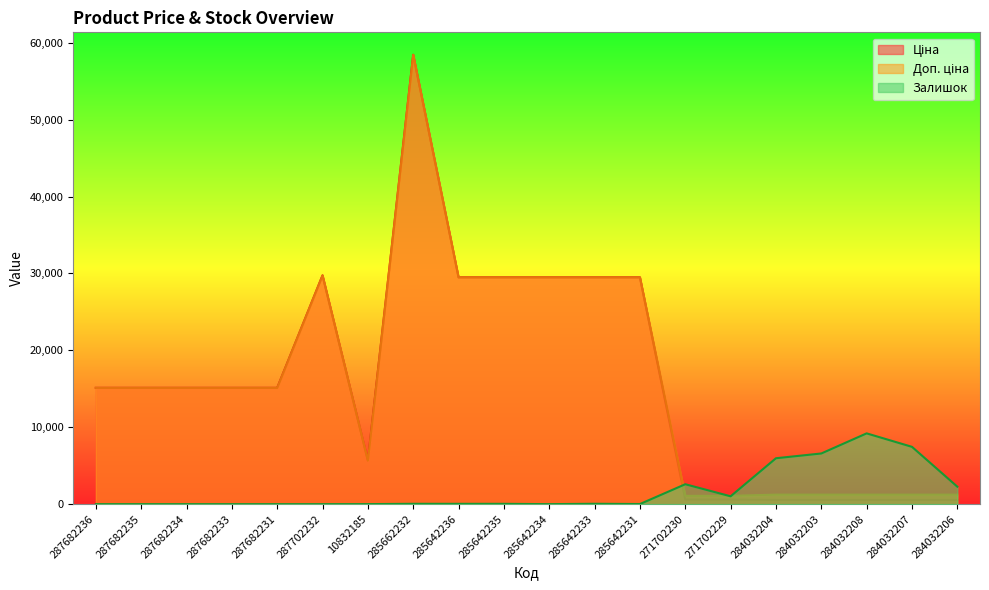

What is the difference between the maximum and second lowest values in the Доп. ціна series?

57344.9